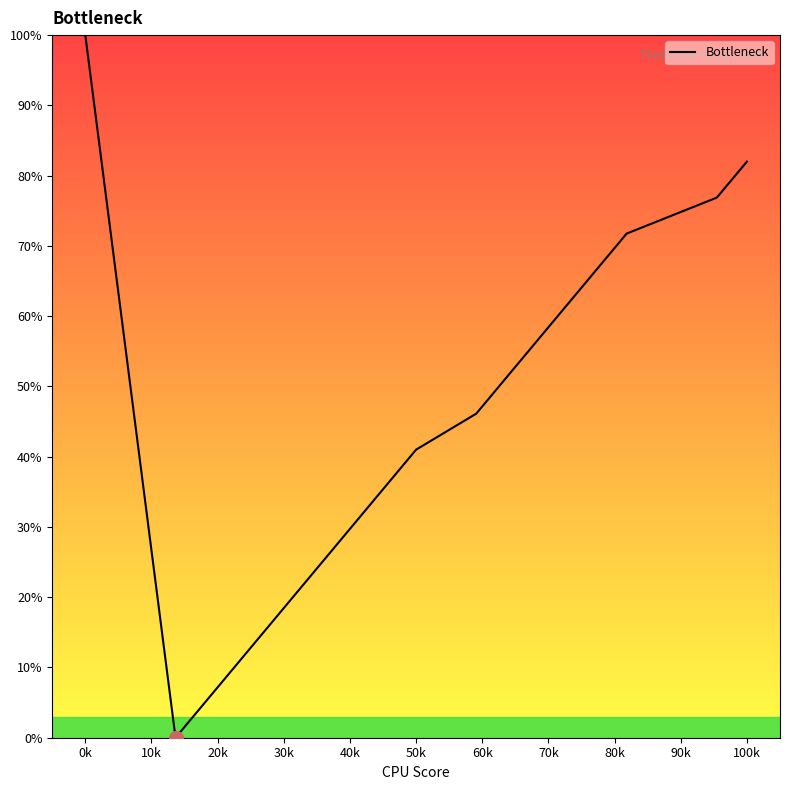

What is the difference between the maximum and minimum values?

100.0